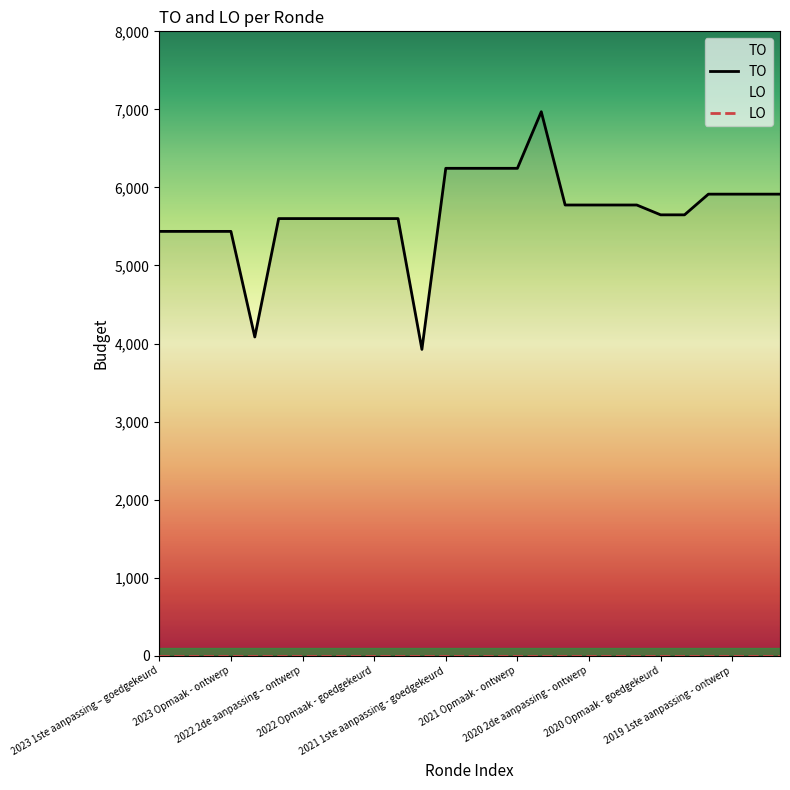

Rank the categories by value from highest to lowest.

2020 uitvoering, 2021 1ste aanpassing - goedgekeurd, 2021 1ste aanpassing – ontwerp, 2021 Opmaak - goedgekeurd, 2021 Opmaak - ontwerp, 2019 1ste aanpassing – goedgekeurd, 2019 1ste aanpassing - ontwerp, 2019 opmaak - goedgekeurd, 2019 opmaak - ontwerp, 2020 2de aanpassing - goedgekeurd, 2020 2de aanpassing - ontwerp, 2020 1ste aanpassing - goedgekeurd, 2020 1ste aanpassing – ontwerp, 2020 Opmaak - goedgekeurd, 2020 Opmaak - ontwerp, 2022 2de aanpassing – goedgekeurd, 2022 2de aanpassing – ontwerp, 2022 1ste aanpassing – goedgekeurd, 2022 1ste aanpassing – ontwerp, 2022 Opmaak - goedgekeurd, 2022 Opmaak - ontwerp, 2023 1ste aanpassing – goedgekeurd, 2023 1ste aanpassing – ontwerp, 2023 Opmaak – goedgekeurd, 2023 Opmaak - ontwerp, 2022 uitvoering, 2021 uitvoering